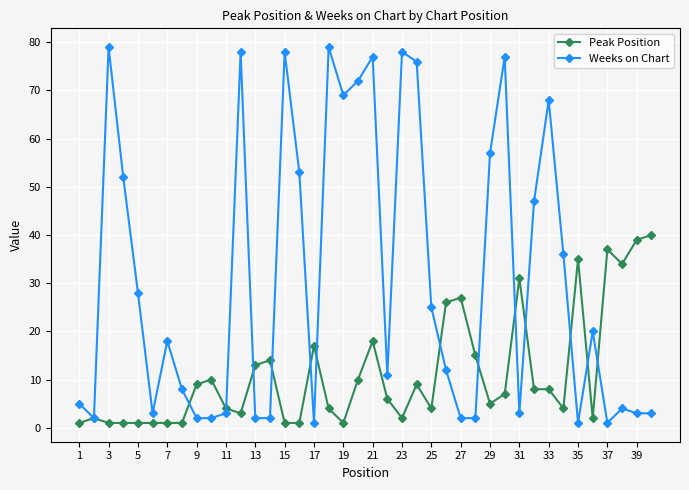

True or false: Weeks on Chart and Peak Position intersect in this chart.

True